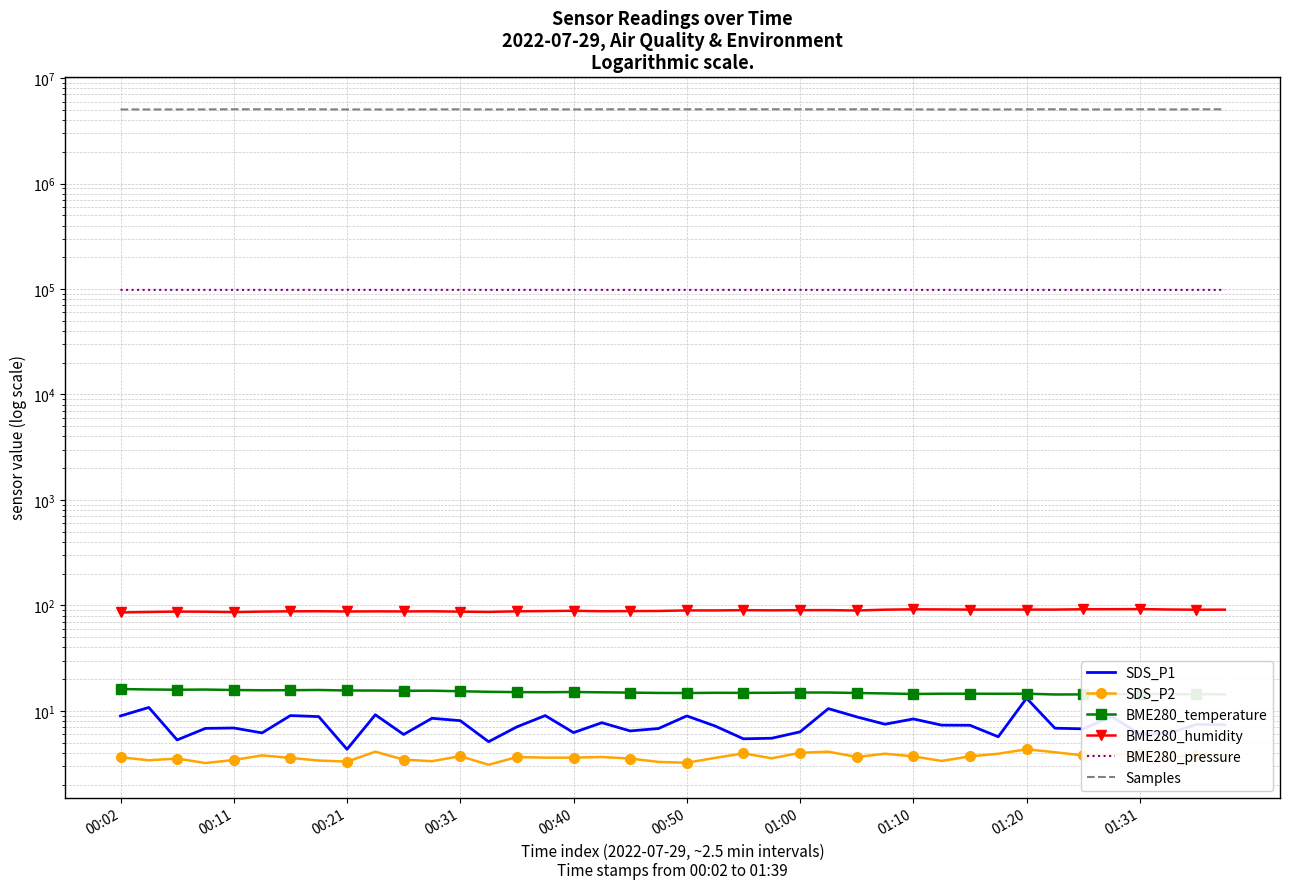

Which series has the largest total across all categories?

Samples